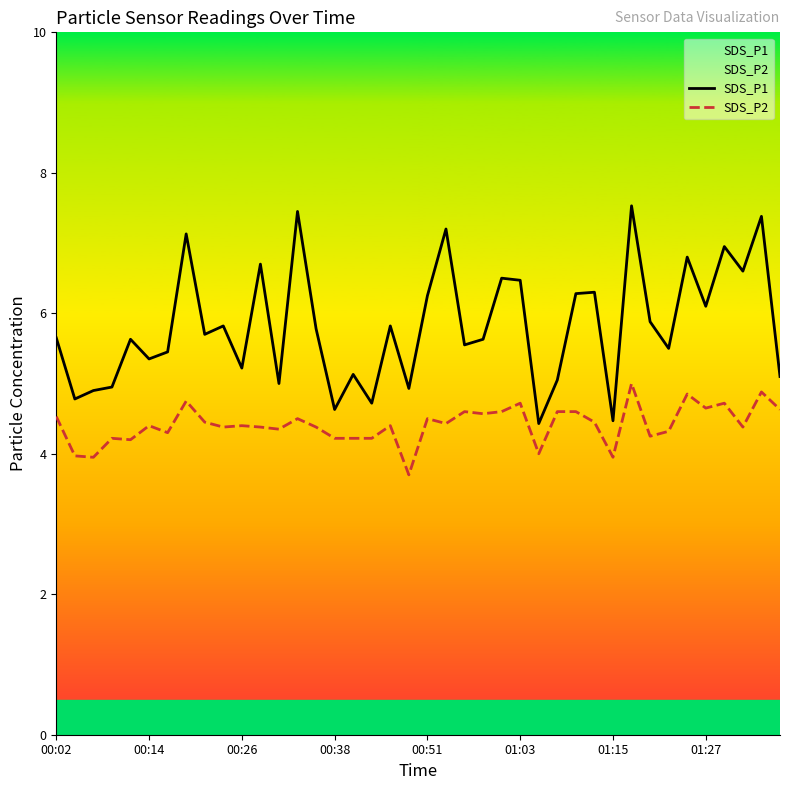

How many data points in SDS_P2 are above 4?

35